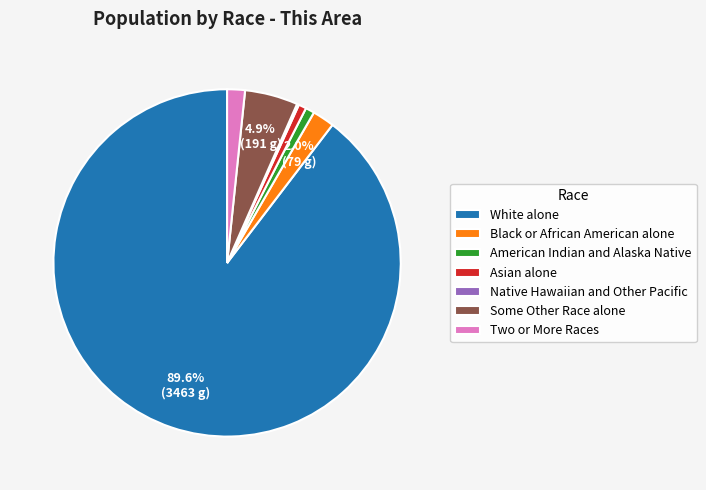

Does White alone account for over 50% of the chart?

Yes